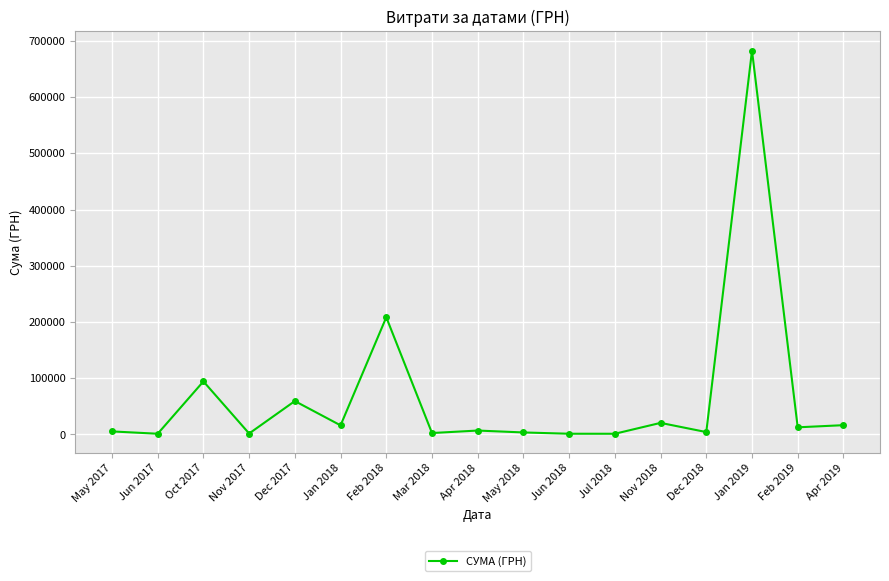

What is the sum of all values?

1139443.9